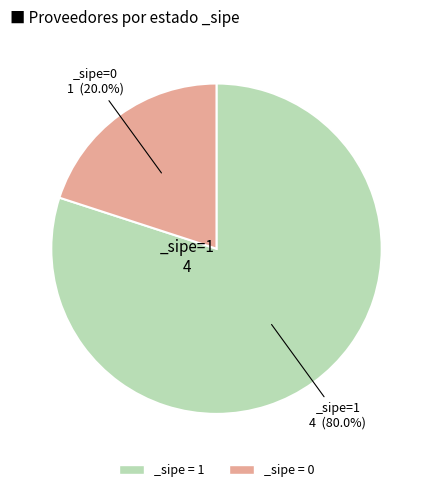

How many slices are in this pie chart?

2